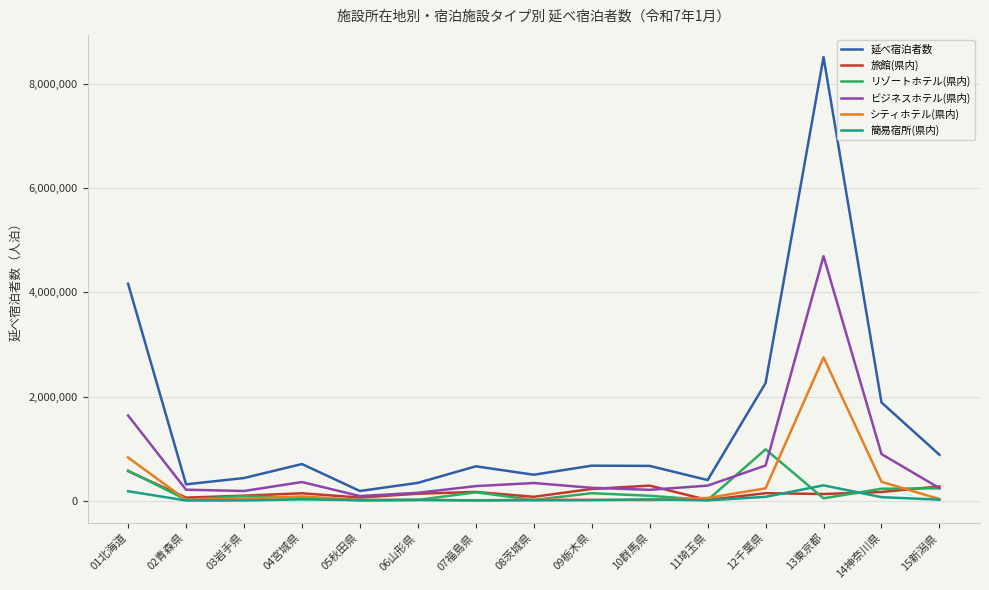

Which series has the largest total across all categories?

延べ宿泊者数